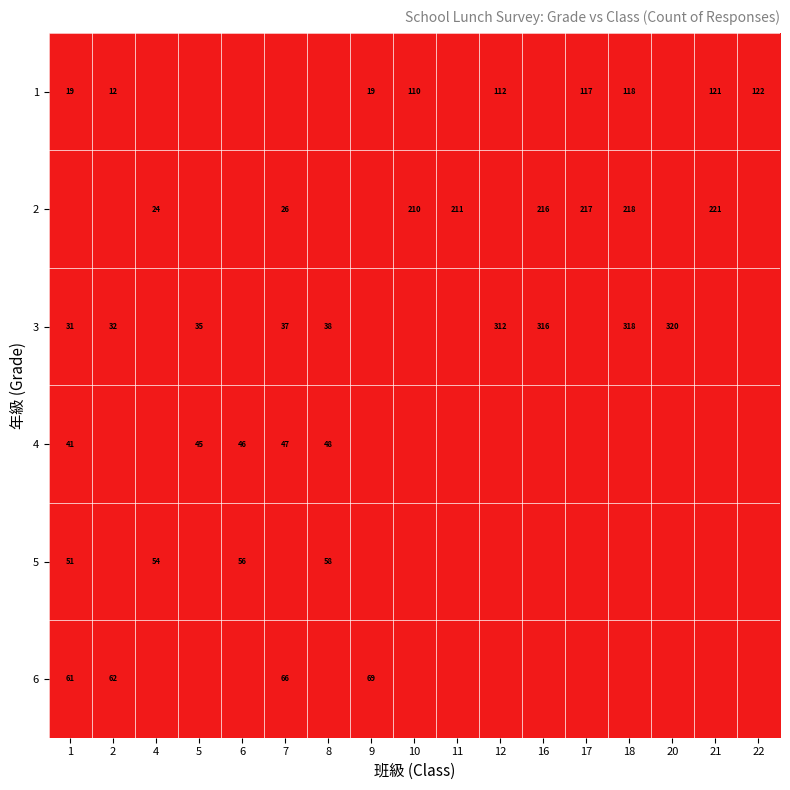

True or false: 2 has a value of 26 at 7.

True